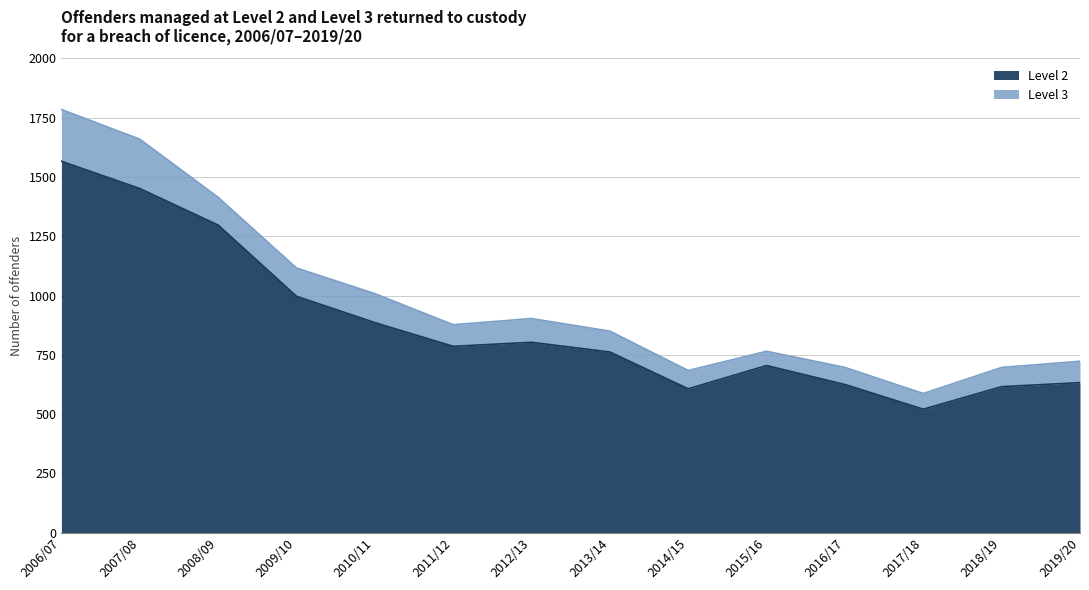

What is the maximum value shown in the chart?

1566